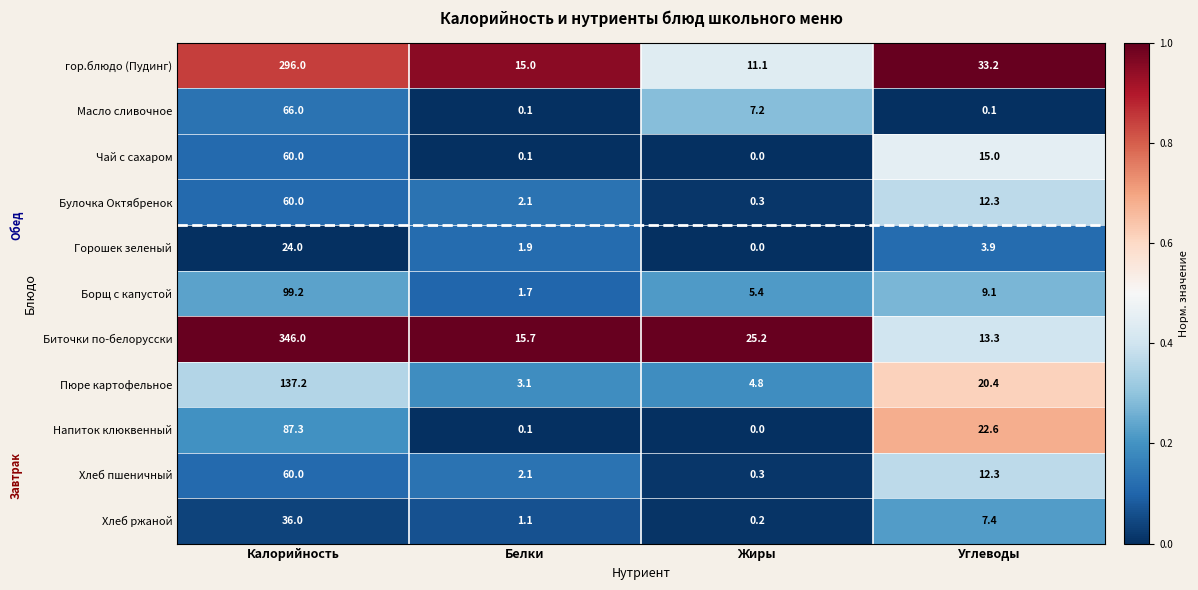

What is the difference between the Хлеб ржаной values at Калорийность and Жиры?

35.8